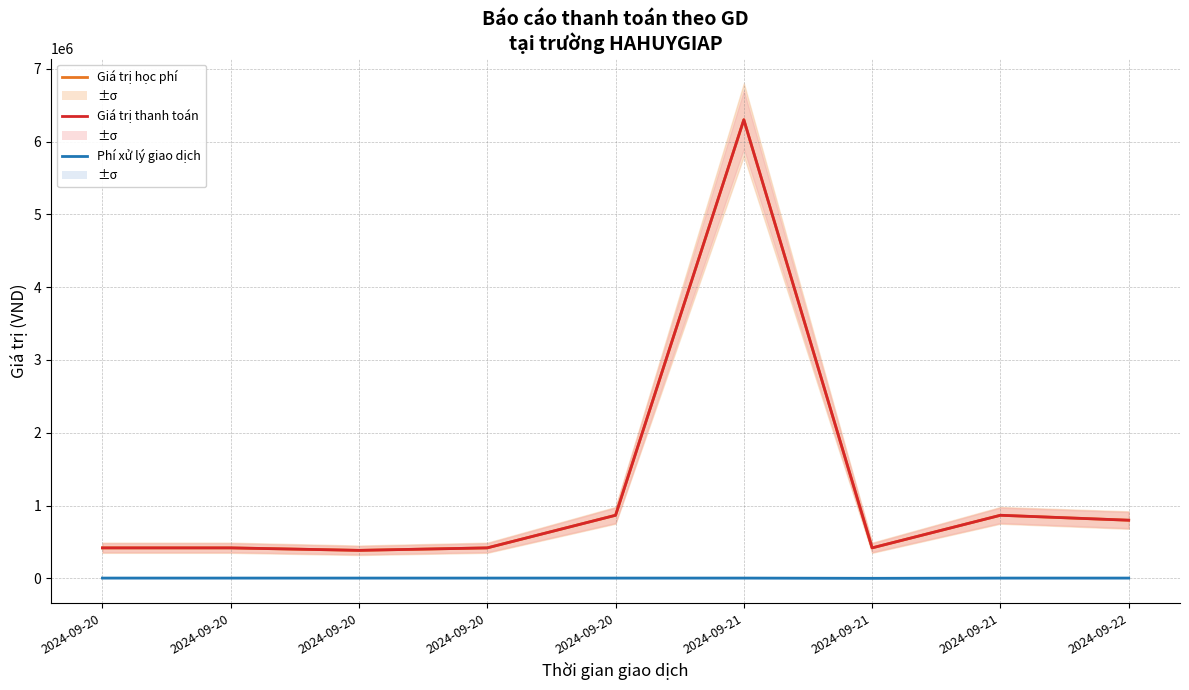

Does the chart display data point markers on the line(s)?

No